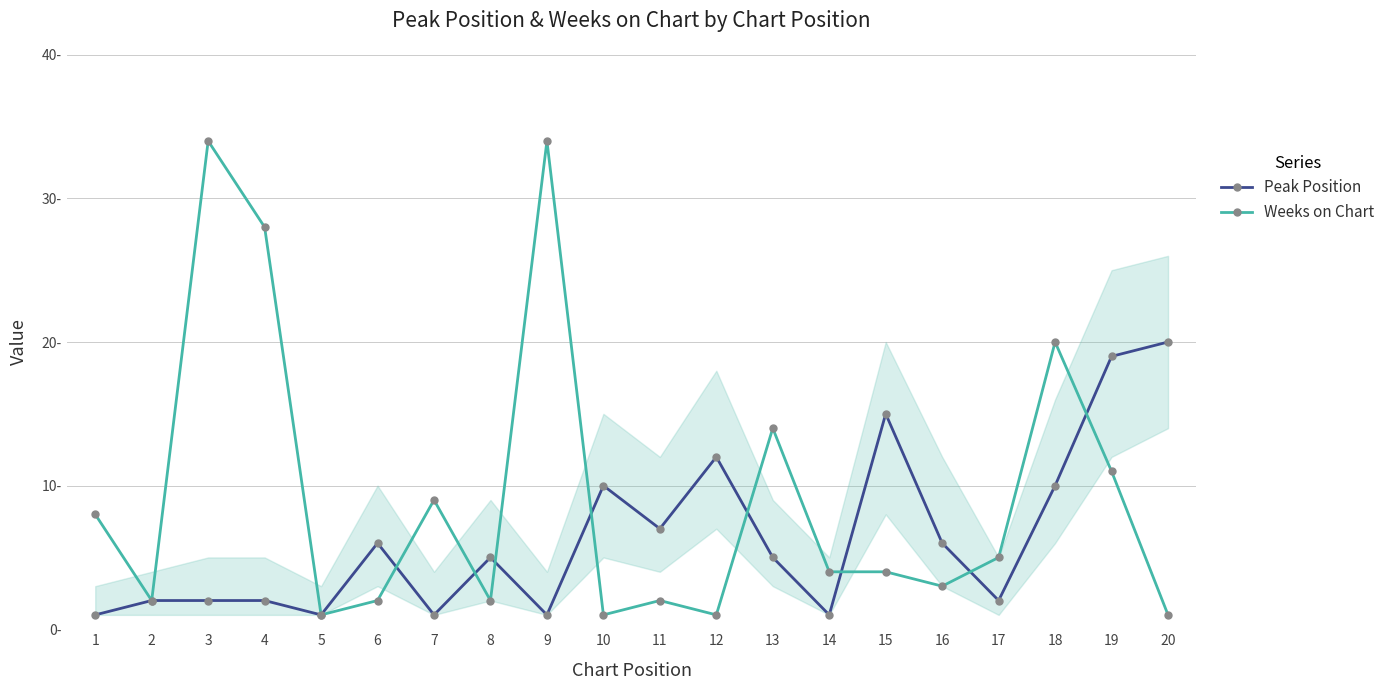

Is the value of Weeks on Chart at 12 greater than the value of Peak Position at 16?

No